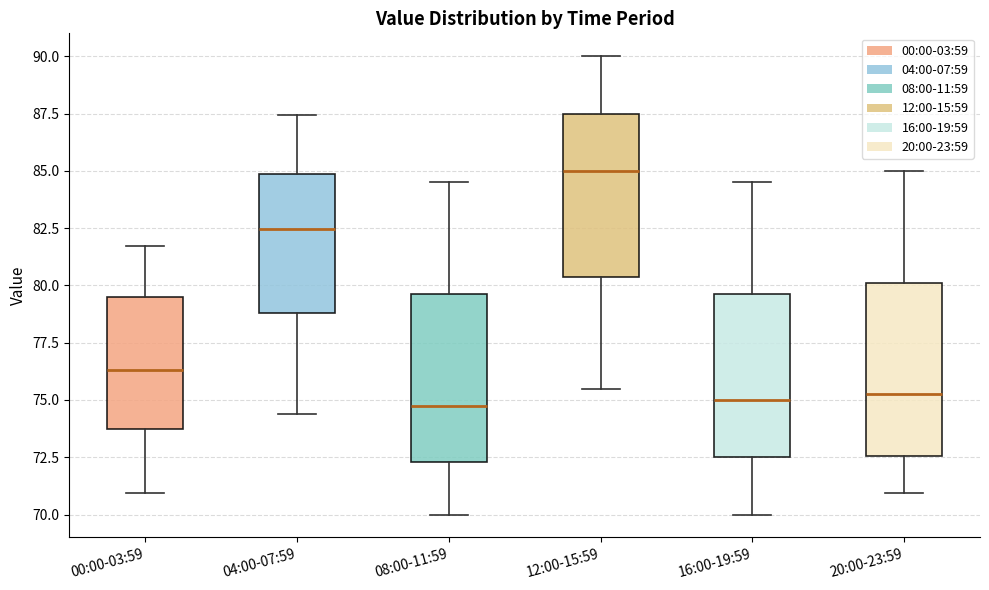

Reading left to right, read every box against the y-axis: the position of its median line, the range the box covers, and the ends of its whiskers. The values are not printed on the chart, so give them approximately, as read against the axis.

00:00-03:59: median 76.5, box 73.5 to 79.5, whiskers 71.0 to 81.5
04:00-07:59: median 82.5, box 79.0 to 85.0, whiskers 74.5 to 87.5
08:00-11:59: median 75.0, box 72.5 to 79.5, whiskers 70.0 to 84.5
12:00-15:59: median 85.0, box 80.5 to 87.5, whiskers 75.5 to 90.0
16:00-19:59: median 75.0, box 72.5 to 79.5, whiskers 70.0 to 84.5
20:00-23:59: median 75.5, box 72.5 to 80.0, whiskers 71.0 to 85.0